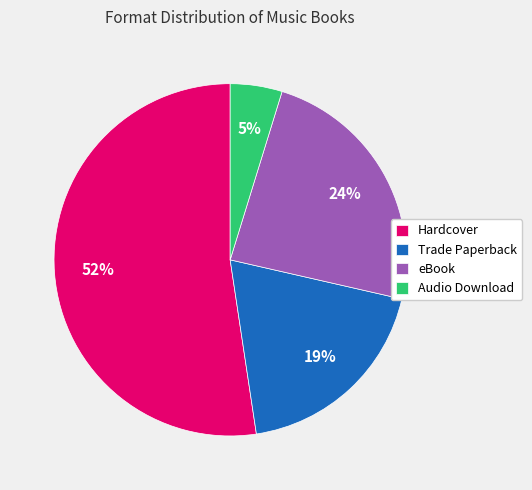

To the nearest percent, what percentage of the pie is Trade Paperback?

19%